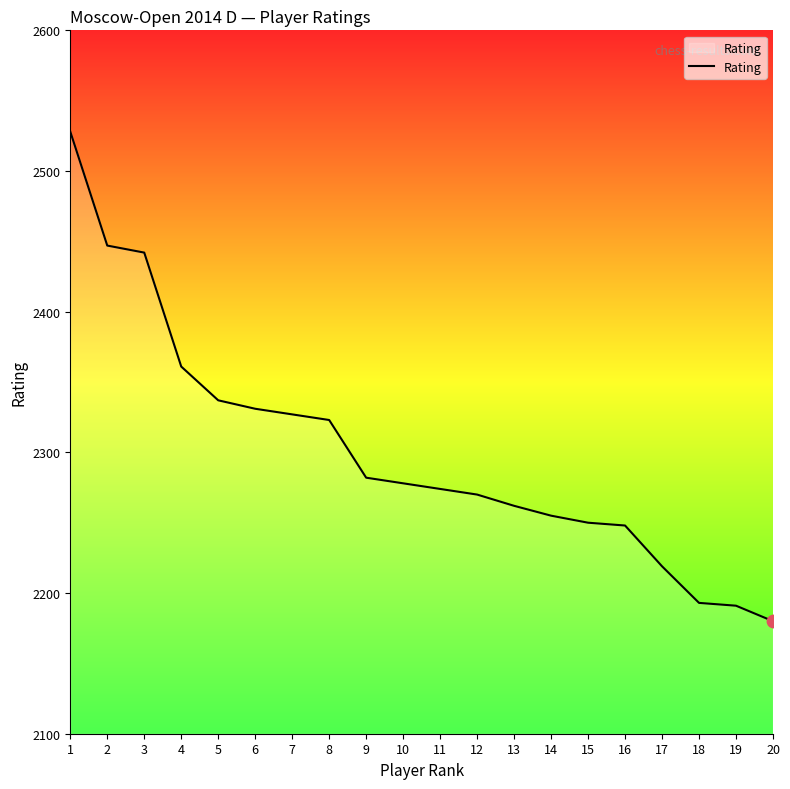

Approximately how many times larger is the value at 5 compared to 20?

1.1